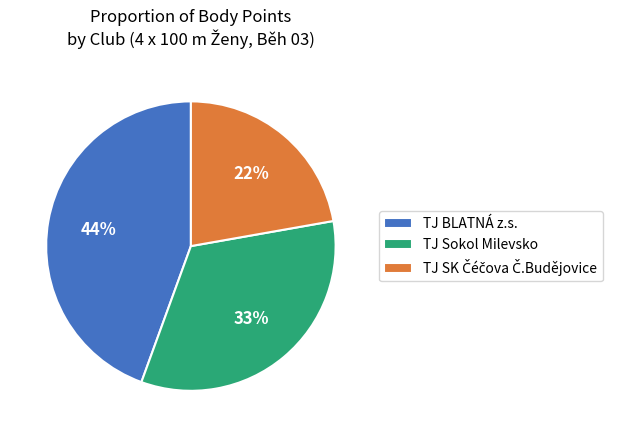

What is the ratio of the value at TJ Sokol Milevsko to the value at TJ BLATNÁ z.s.?

0.8